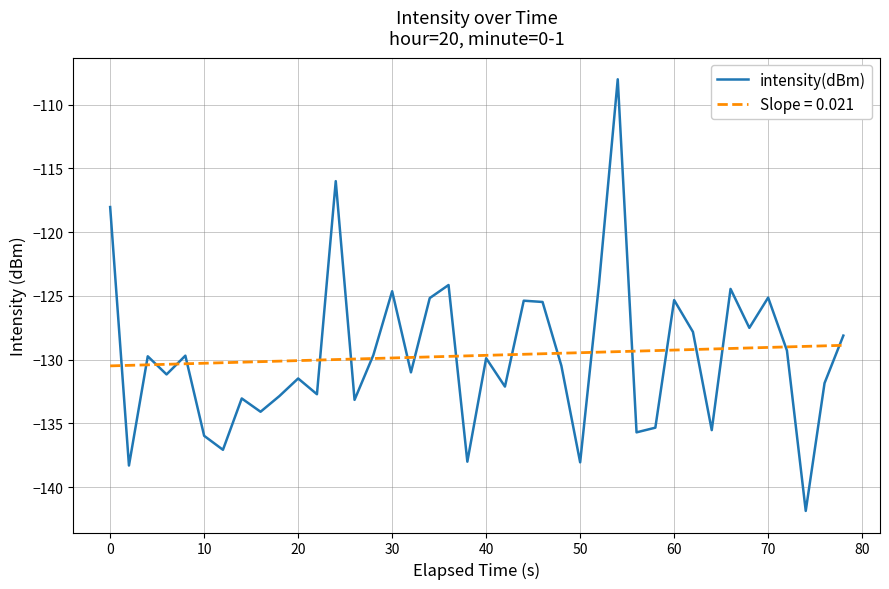

What is the maximum value shown in the chart?

-108.0